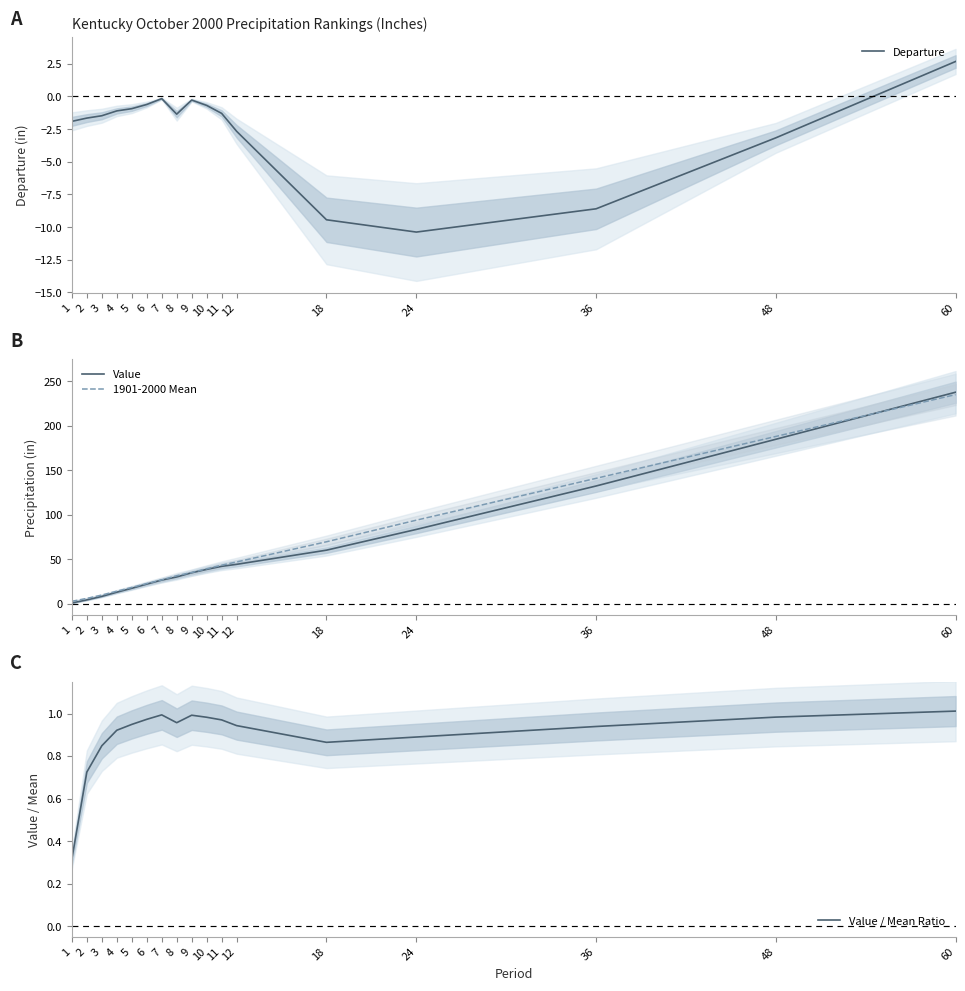

What are all the series names shown in the legend?

Departure, Value, 1901-2000 Mean, Value / Mean Ratio